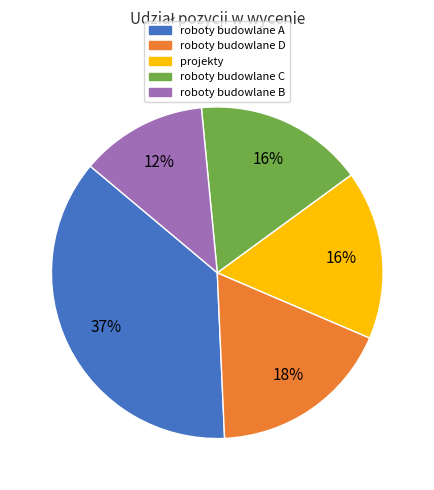

The projekty slice represents 16% of the pie. True or false?

True